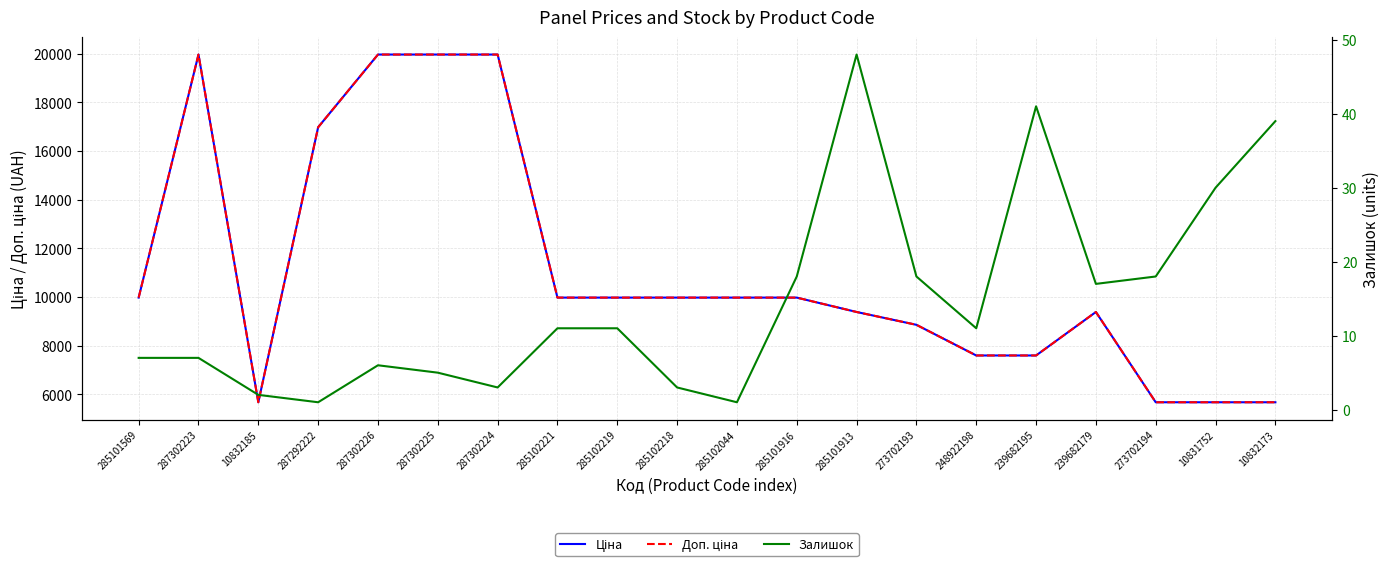

Is this an area chart (filled region under the line)?

No